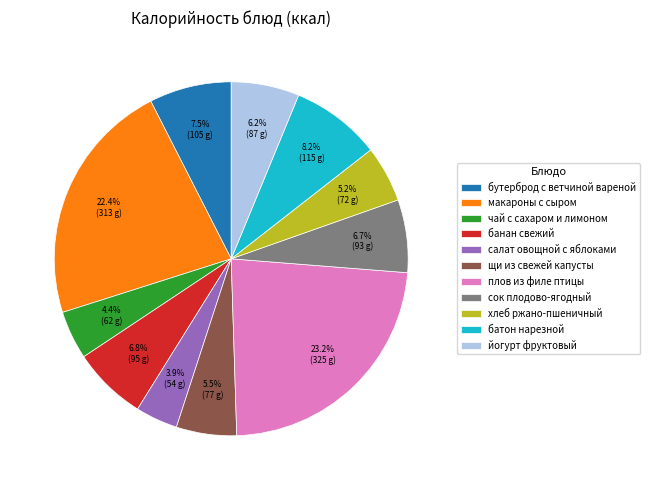

Is the sum of хлеб ржано-пшеничный and батон нарезной greater than half?

No